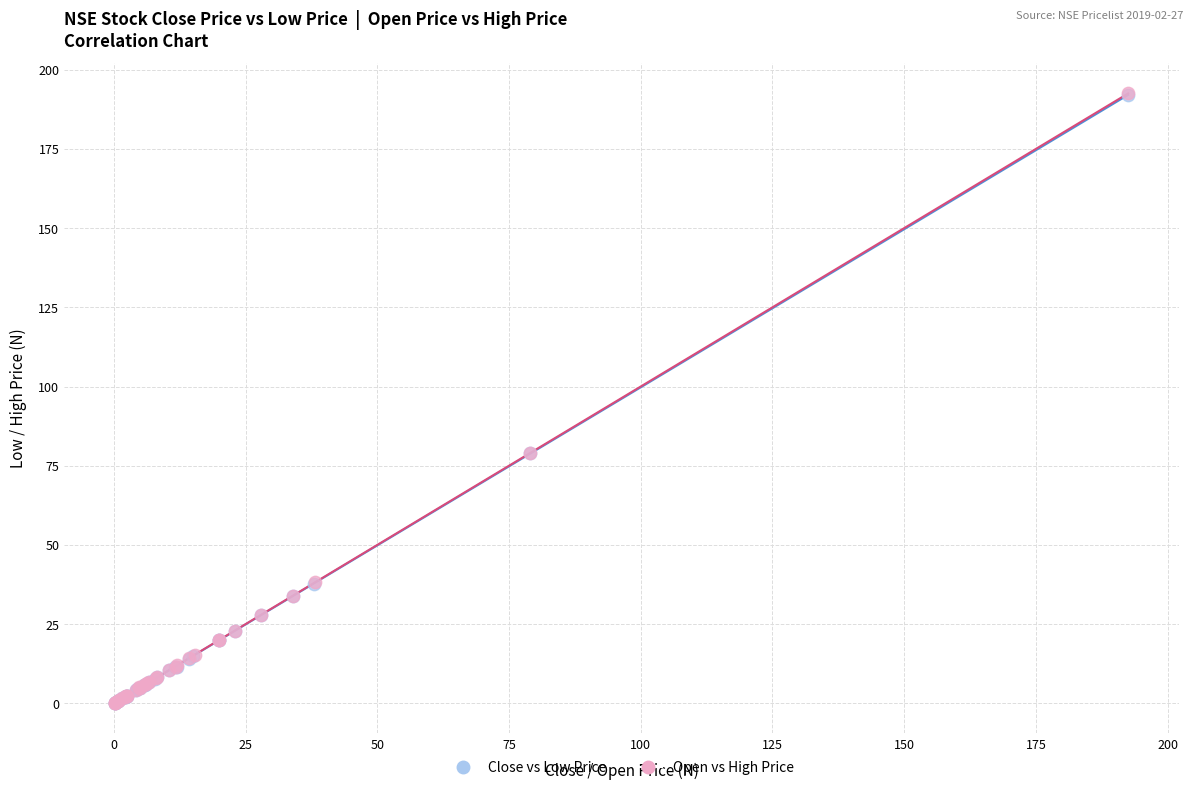

Which series has the largest Y range (max minus min)?

Open vs High Price